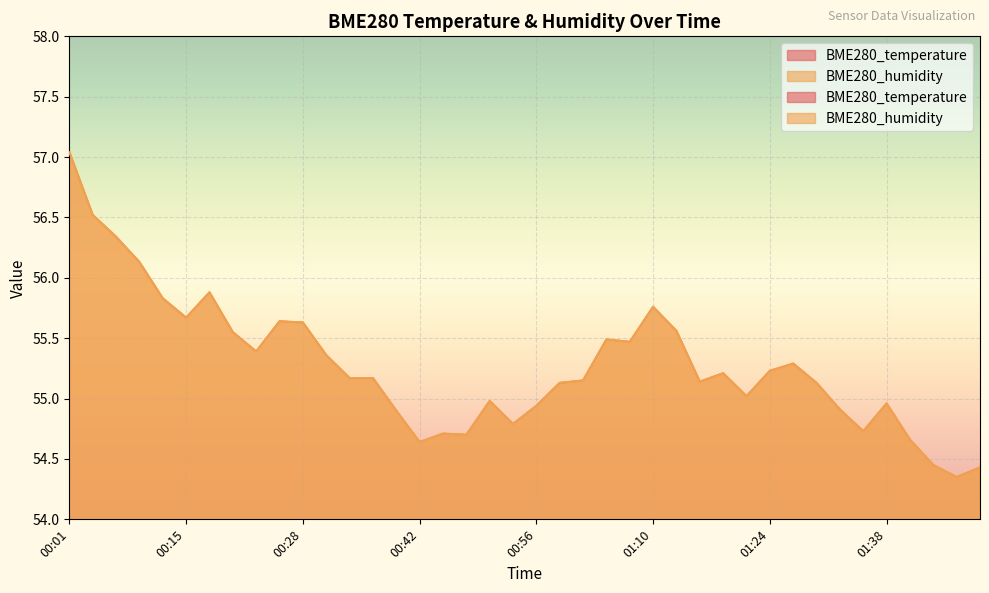

True or false: BME280_humidity and BME280_temperature intersect in this chart.

False